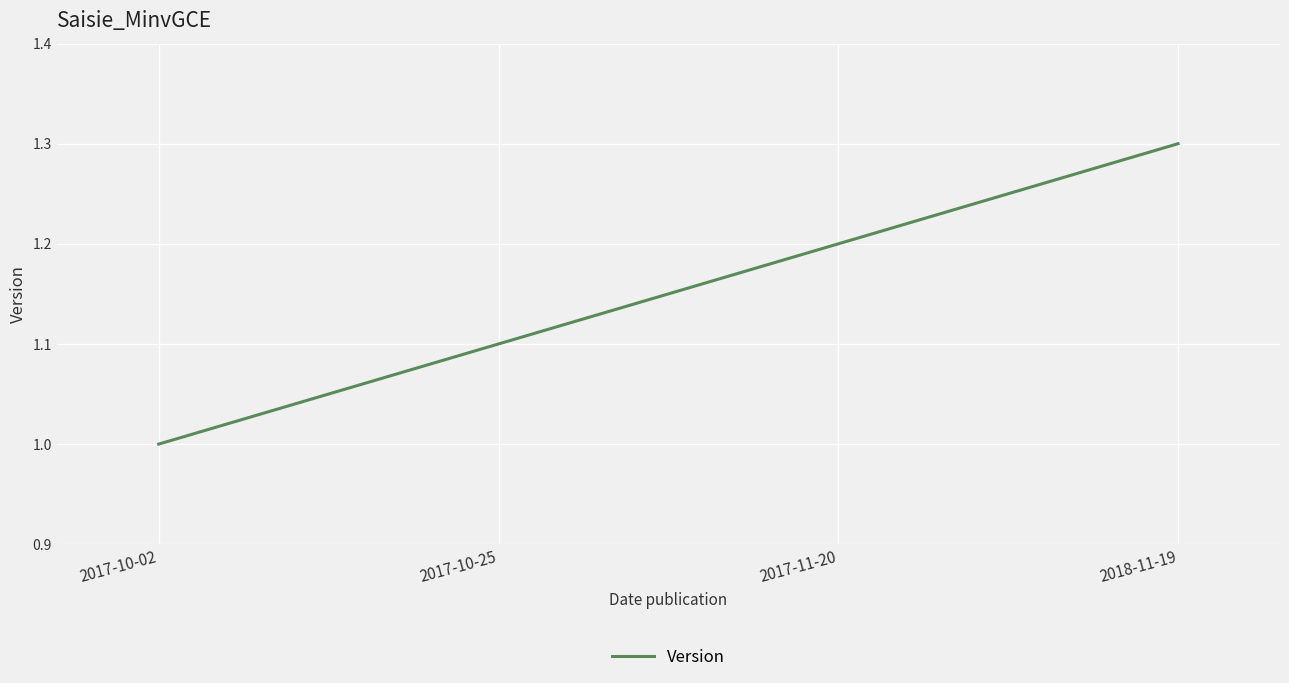

Reading right to left, what are all the values shown in this chart?

2018-11-19=1.3	2017-11-20=1.2	2017-10-25=1.1	2017-10-02=1.0